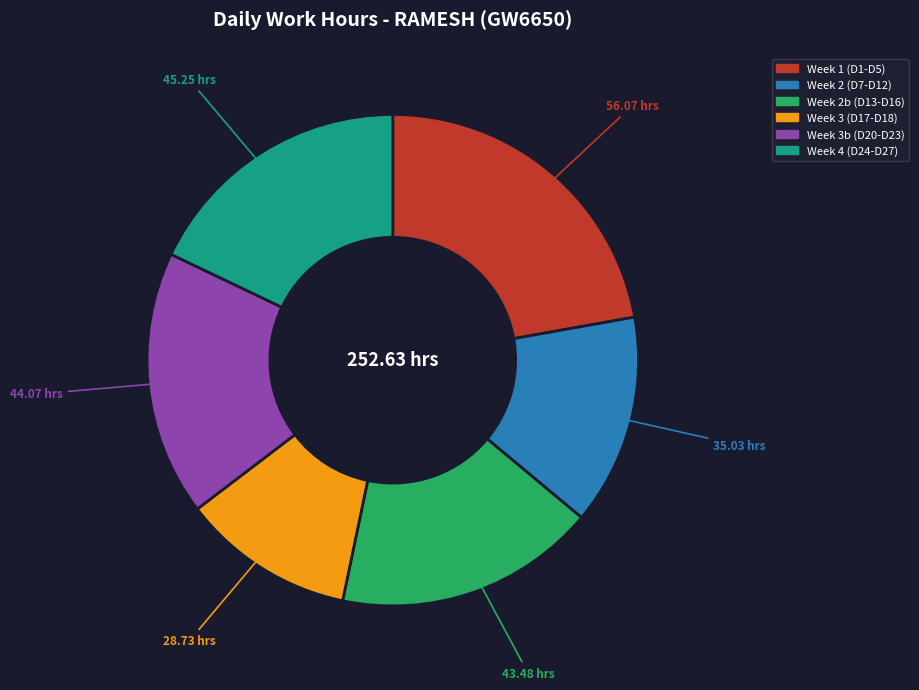

Is there a majority slice in this chart?

No